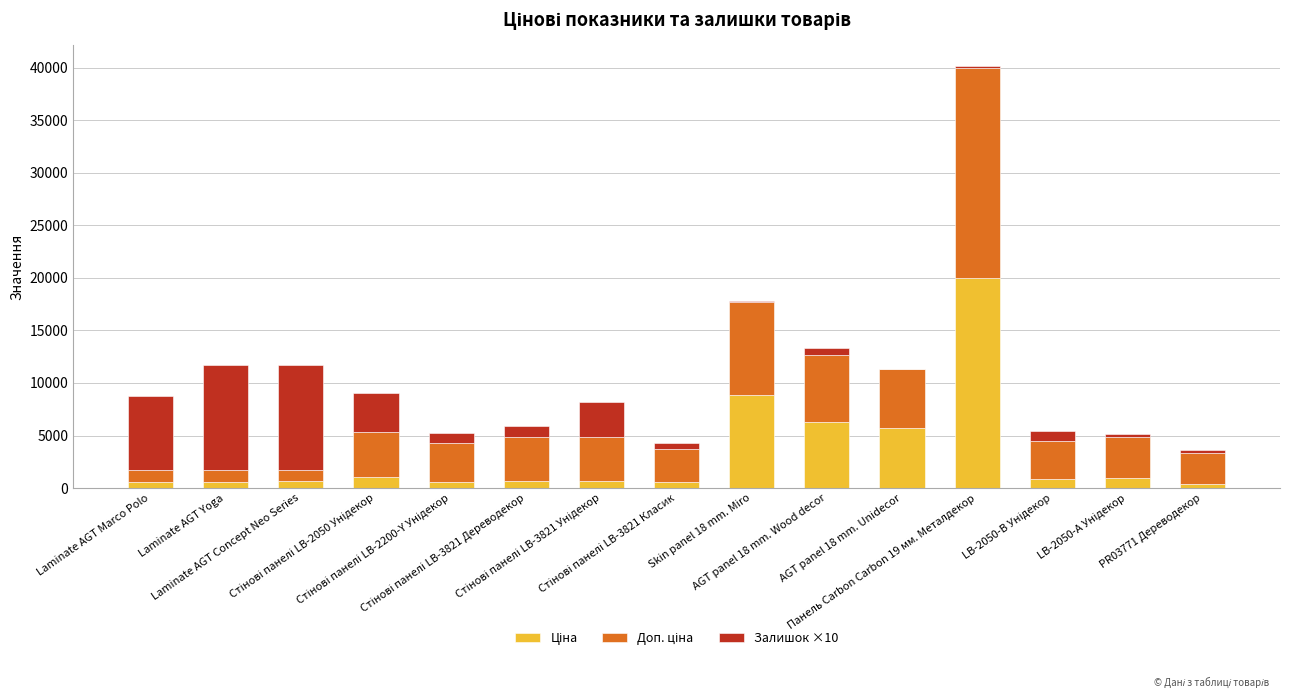

How many data points does each series have?

15